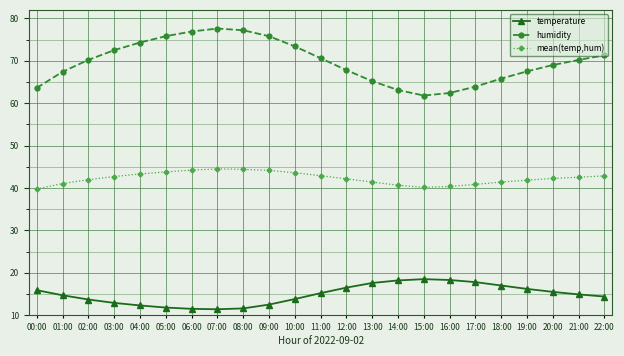

True or false: humidity and temperature cross at least once.

False